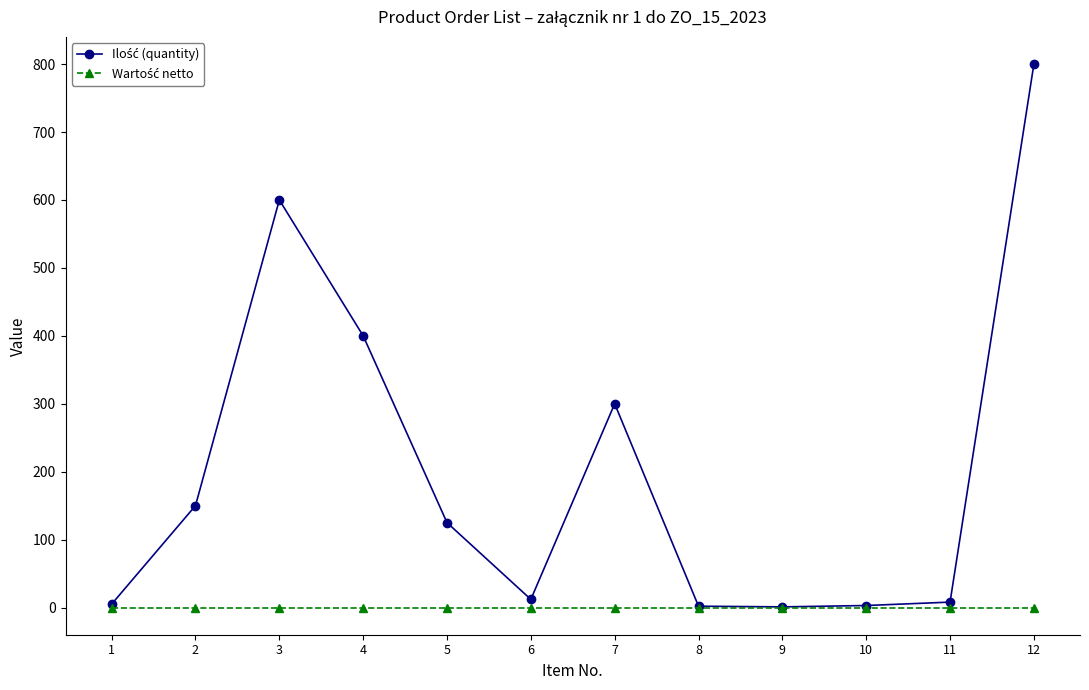

What is the maximum value shown in the chart?

800